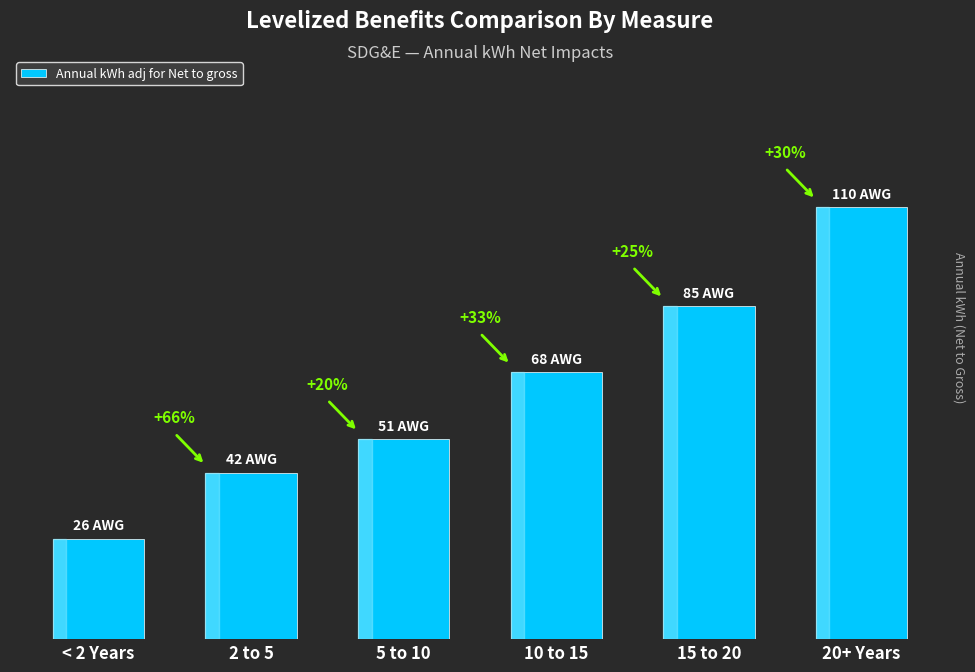

Does the chart contain any negative values?

No